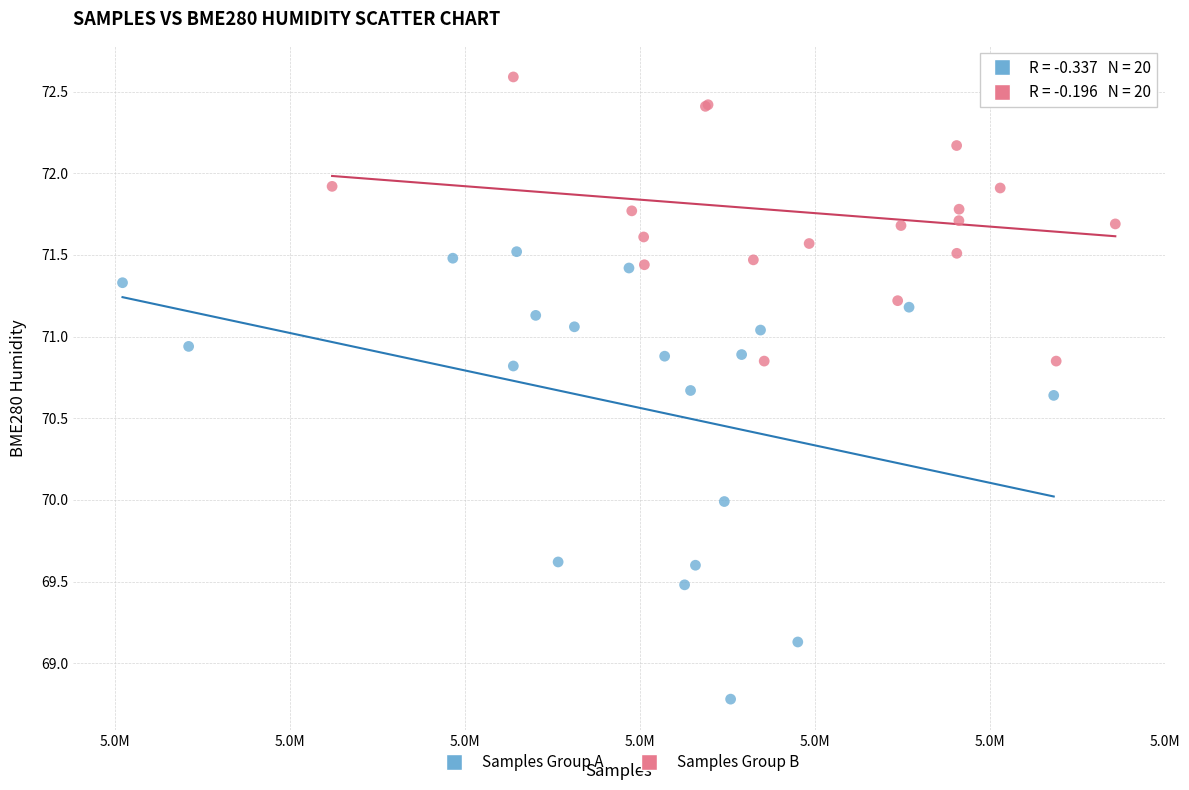

Which series reaches the minimum Y coordinate?

Samples Group A